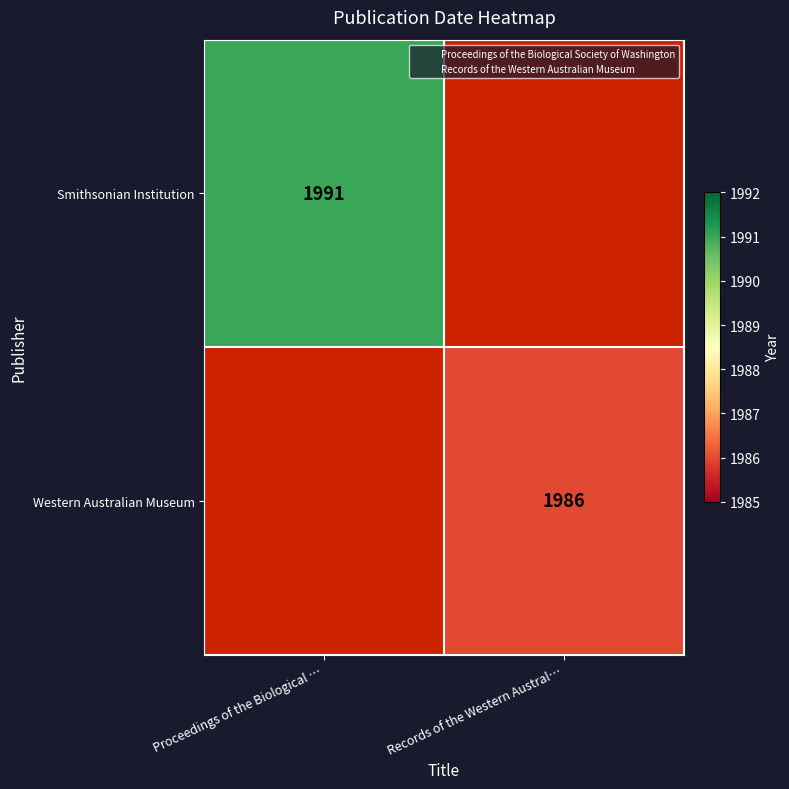

At Proceedings of the Biological …, list the series in order from smallest to largest.

Smithsonian Institution, Western Australian Museum